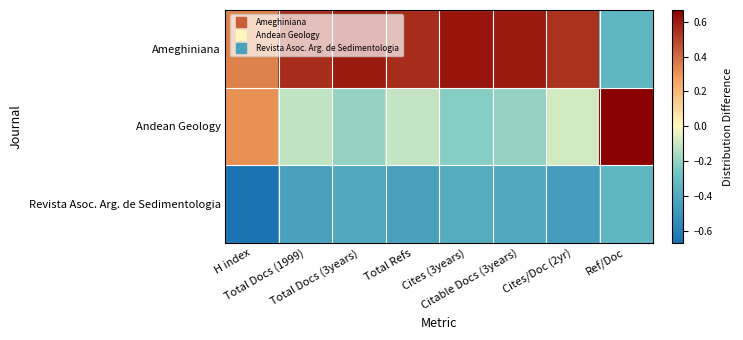

Reading right to left, transcribe all the data shown in this chart.

Ameghiniana: Ref/Doc=-0.3	Cites/Doc (2yr)=0.5	Citable Docs (3years)=0.6	Cites (3years)=0.6	Total Refs=0.6	Total Docs (3years)=0.6	Total Docs (1999)=0.6	H index=0.3
Andean Geology: Ref/Doc=0.7	Cites/Doc (2yr)=-0.1	Citable Docs (3years)=-0.2	Cites (3years)=-0.2	Total Refs=-0.1	Total Docs (3years)=-0.2	Total Docs (1999)=-0.1	H index=0.3
Revista Asoc. Arg. de Sedimentologia: Ref/Doc=-0.3	Cites/Doc (2yr)=-0.5	Citable Docs (3years)=-0.4	Cites (3years)=-0.4	Total Refs=-0.4	Total Docs (3years)=-0.4	Total Docs (1999)=-0.4	H index=-0.7